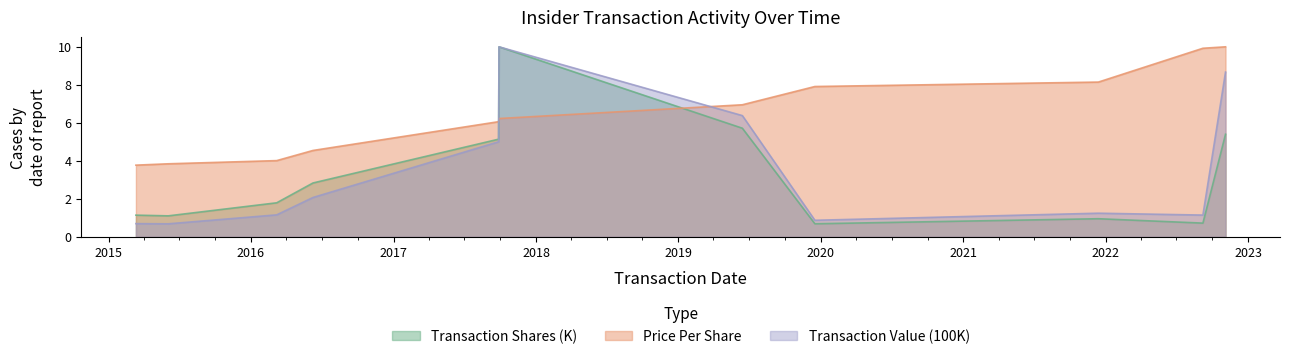

What is the average value of the Transaction Shares (K) series?

3.2